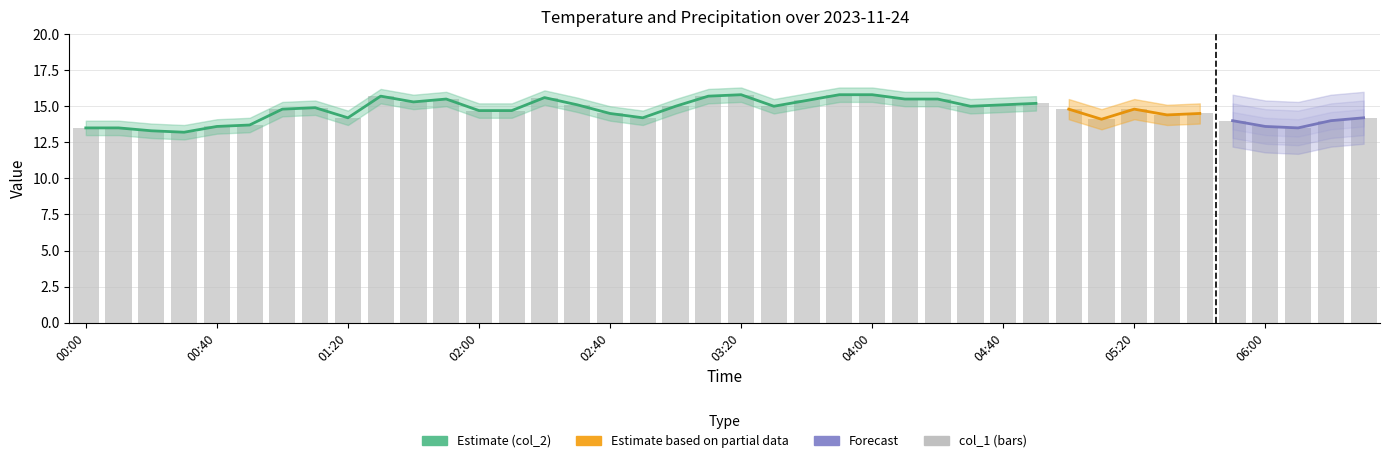

The chart shows a value of 22.2 at 01:10. True or false?

False